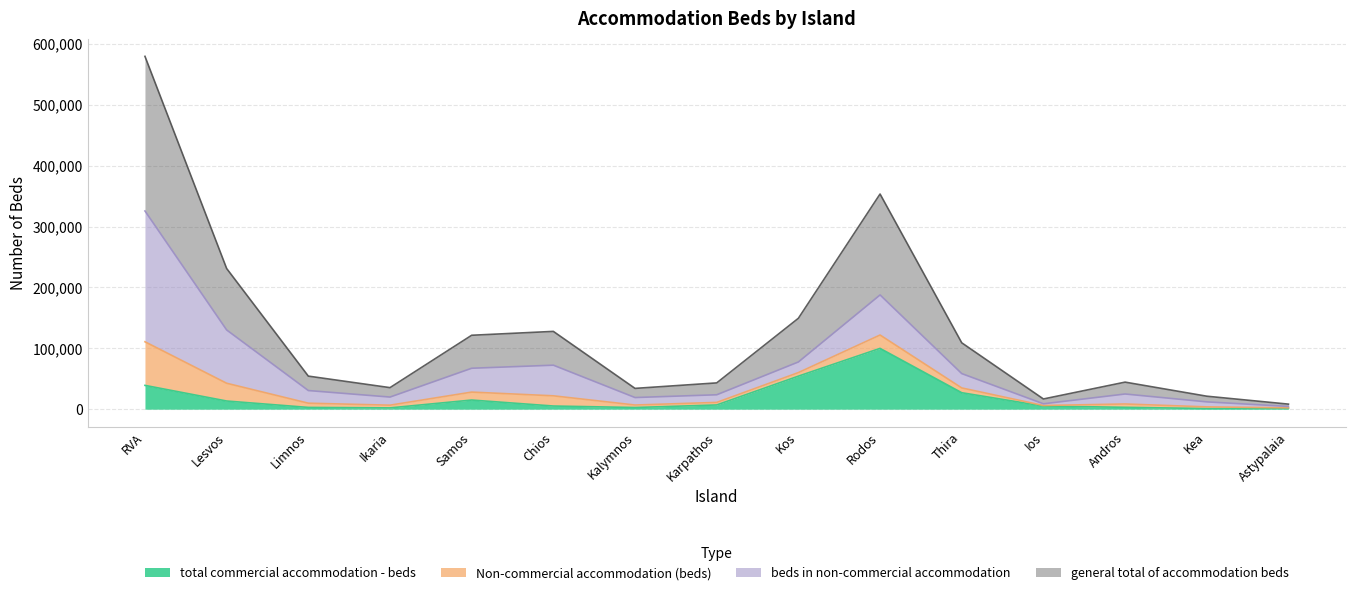

Which category has the highest value in the total commercial accommodation - beds series?

Rodos